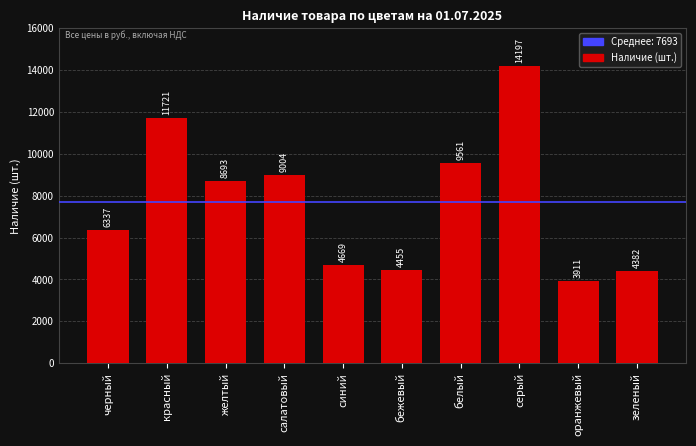

How many values are below 8693?

5